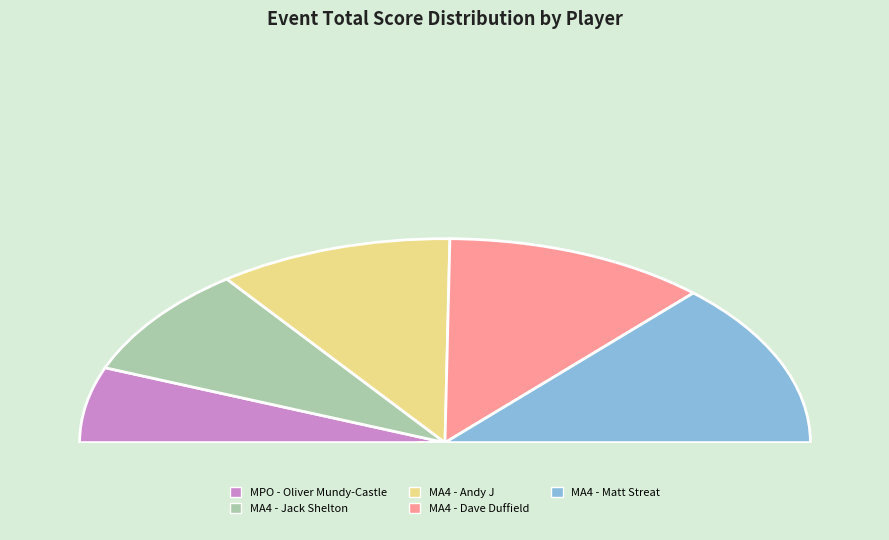

How much of the chart is everything except MA4 - Matt Streat?

73.8%